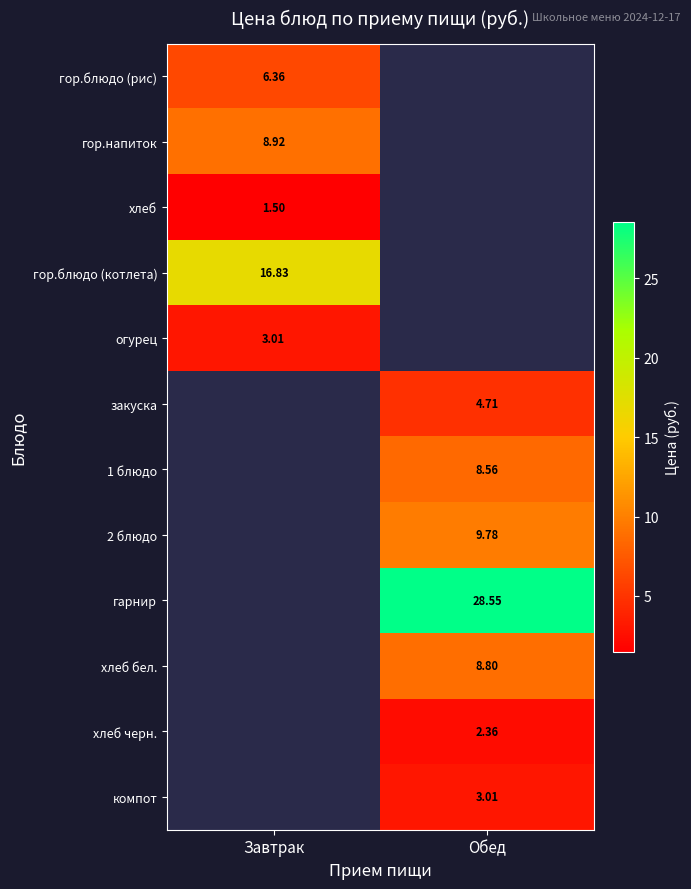

Is it true that 2 блюдо equals 13.8 at Обед?

False